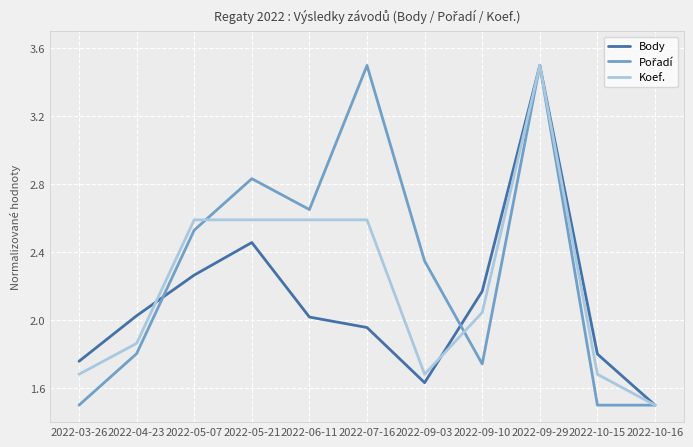

Is it true that Body equals 2.0 at 2022-07-16?

True